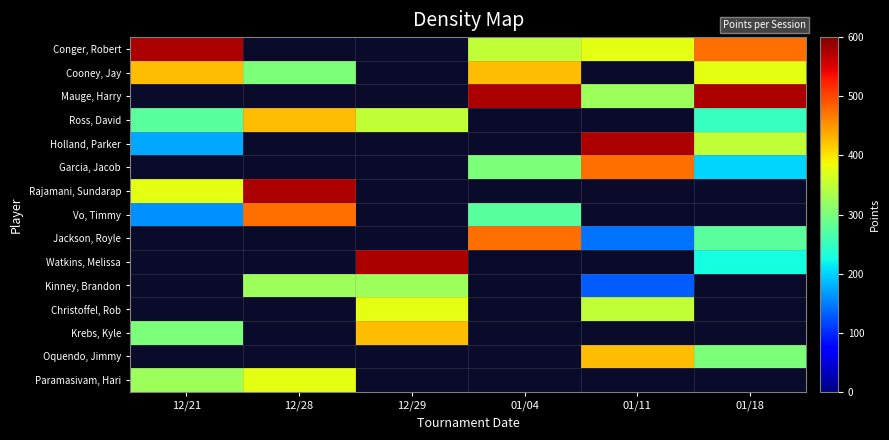

Count the number of data series in this chart.

15